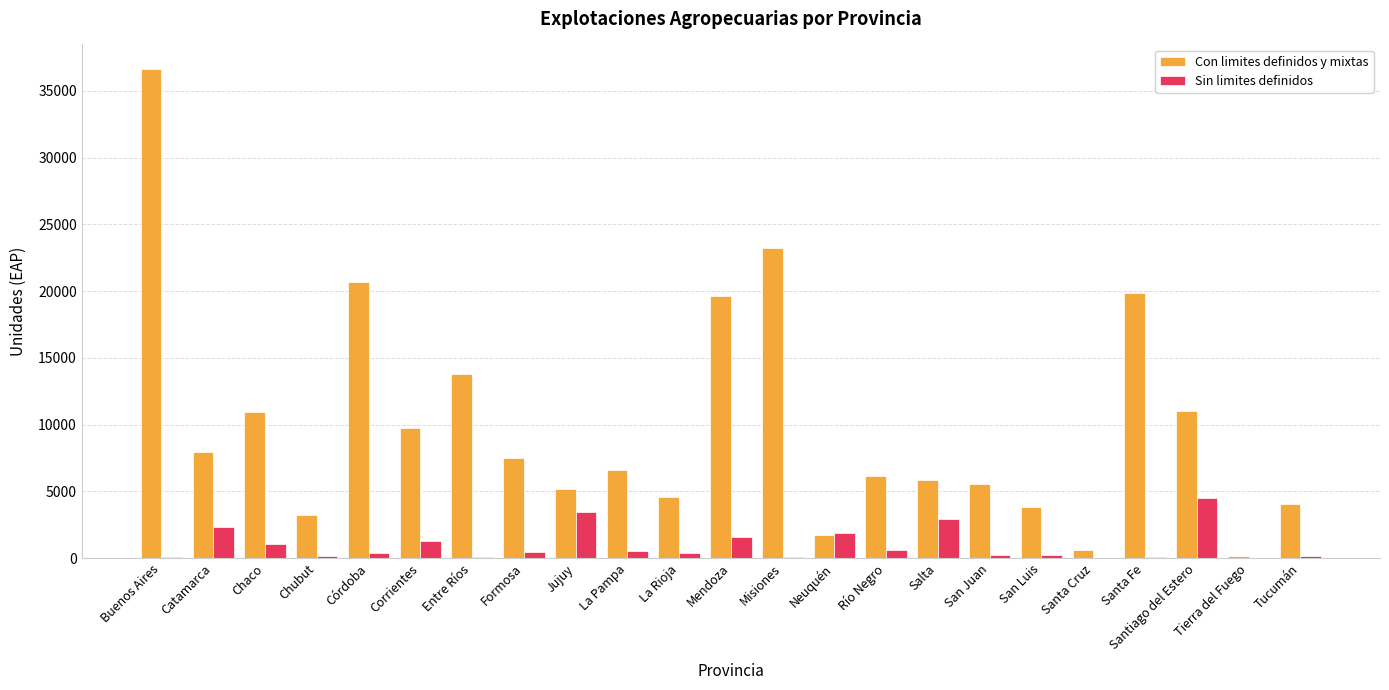

True or false: Con limites definidos y mixtas has a value of 11012 at Santiago del Estero.

True